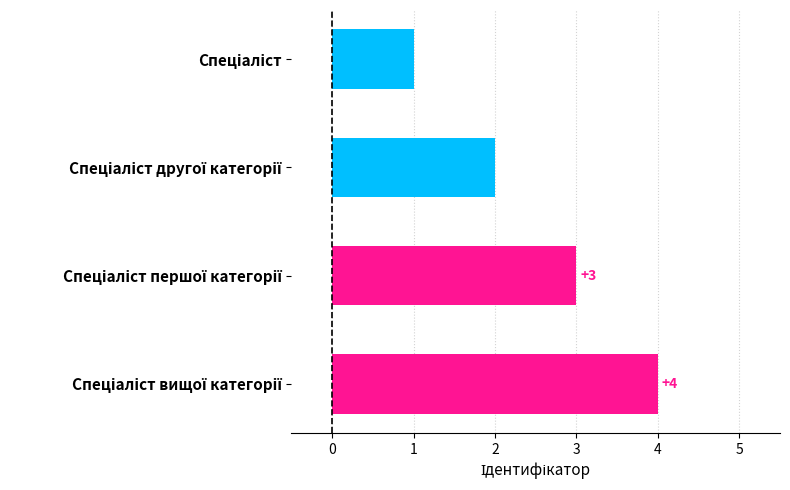

What is the sum of all values?

10